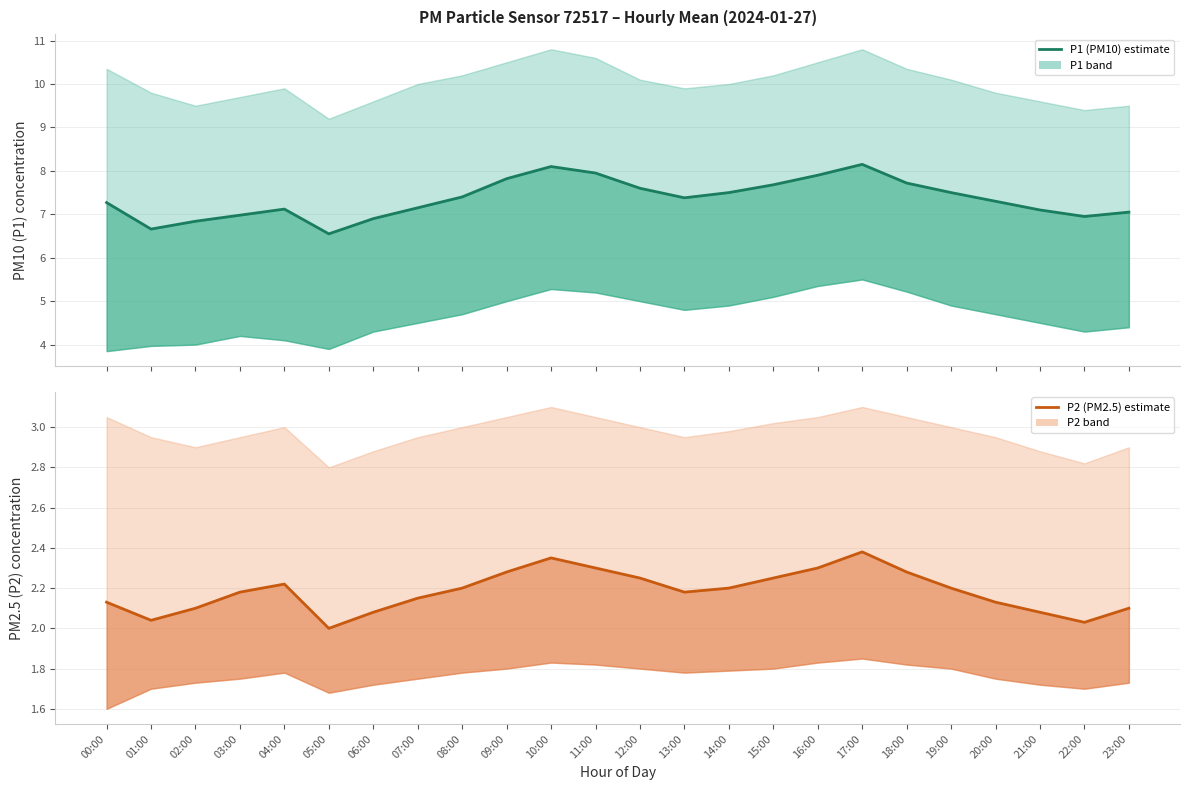

What is the sum of all P2 (PM2.5) estimate values?

52.4